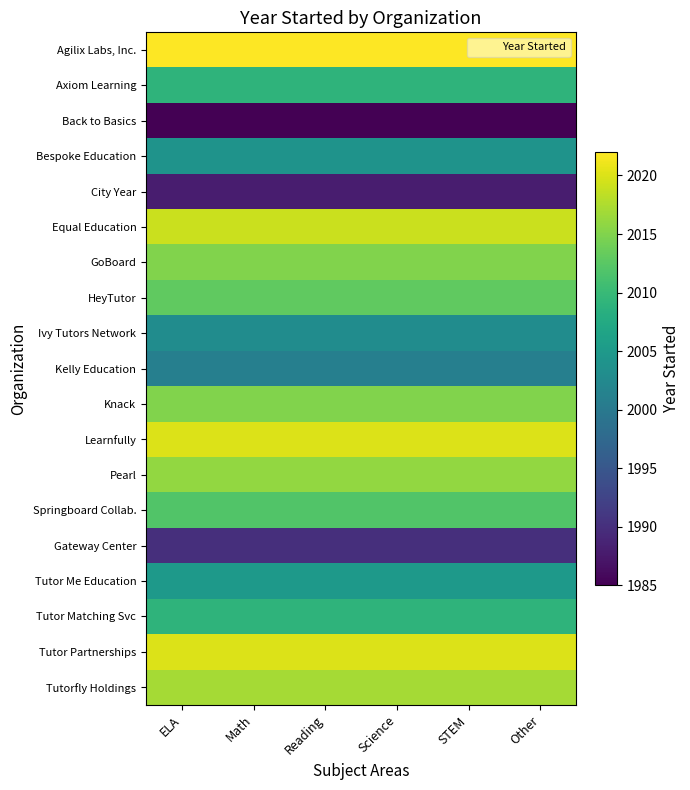

Between Science and STEM, which series saw the biggest shift?

Agilix Labs, Inc.